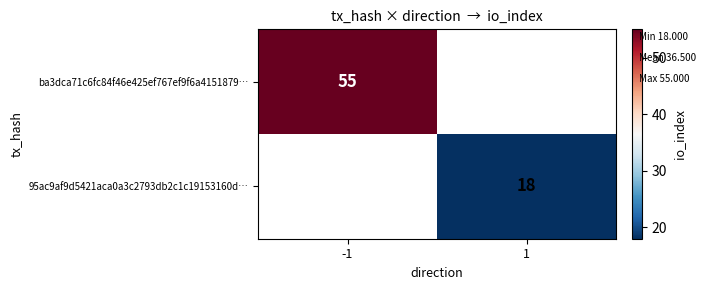

Is it true that 95ac9af9d5421aca0a3c2793db2c1c19153160d… equals 18 at 1?

True